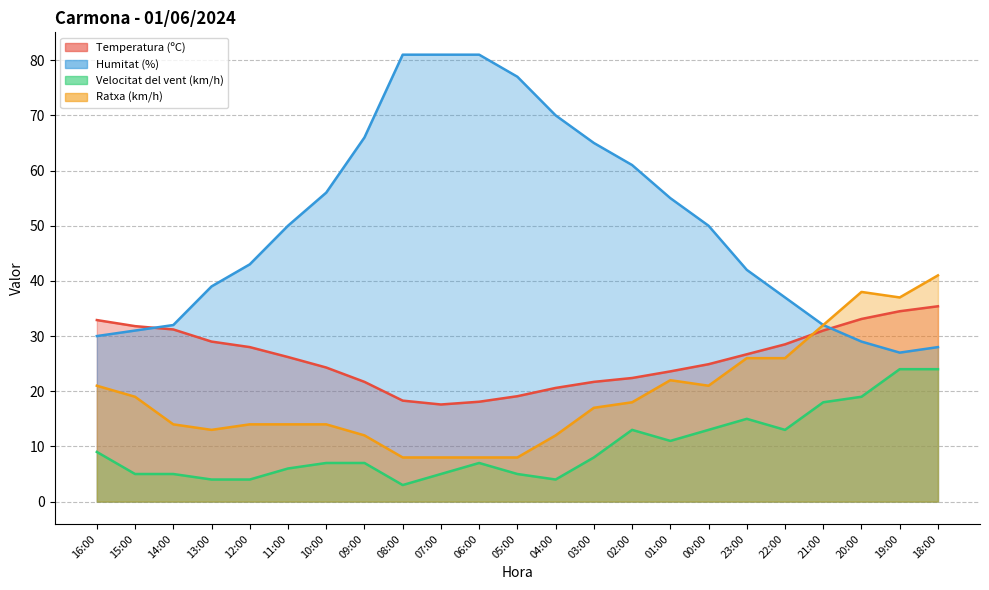

What is the difference between the second highest and minimum values in the Ratxa (km/h) series?

30.0